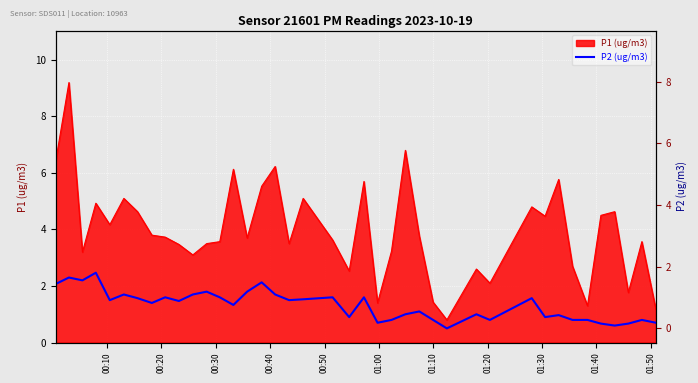

What is the ratio of the value at 00:30 to the value at 01:20?

1.6